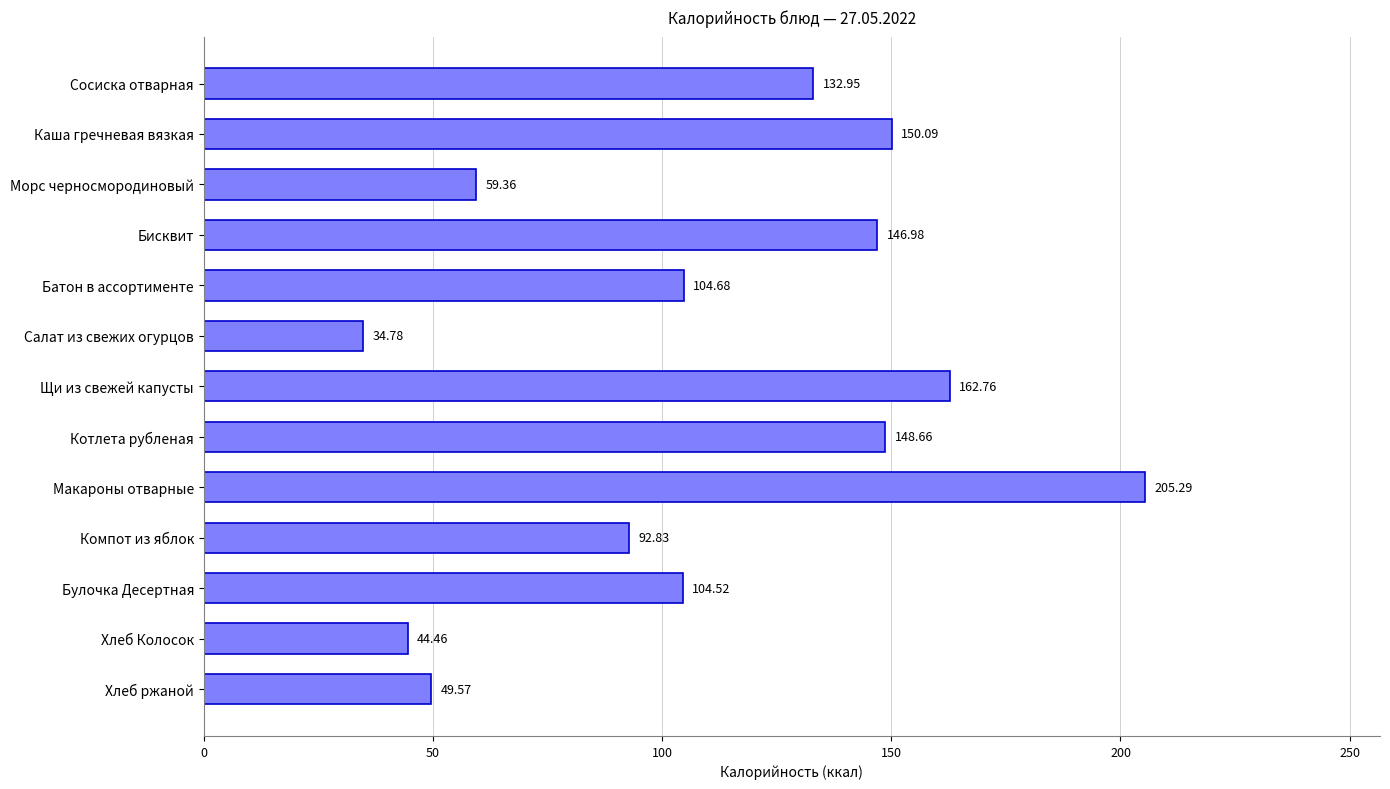

Which label corresponds to the smallest value in the chart?

Салат из свежих огурцов